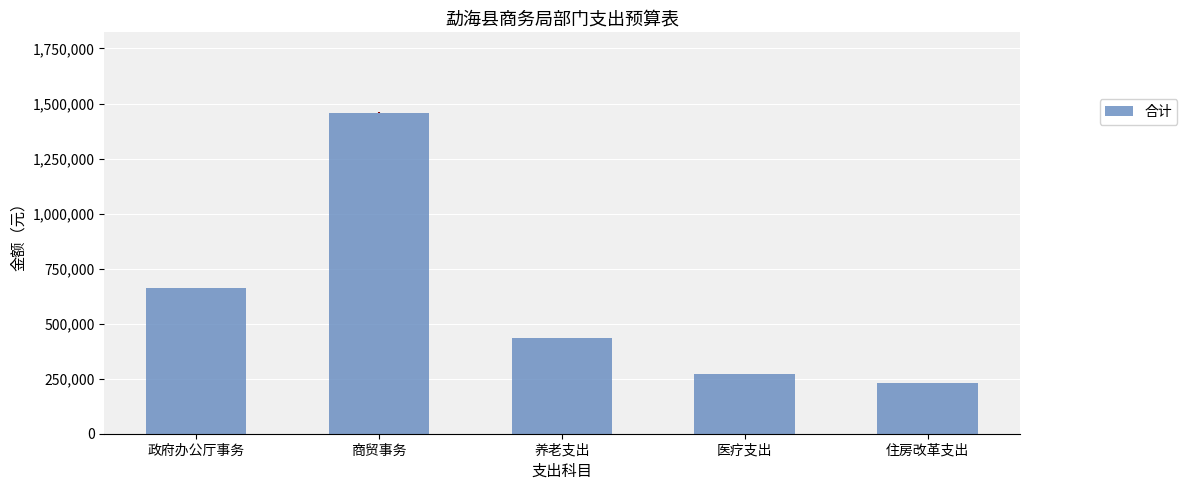

How many bars are there in total?

5